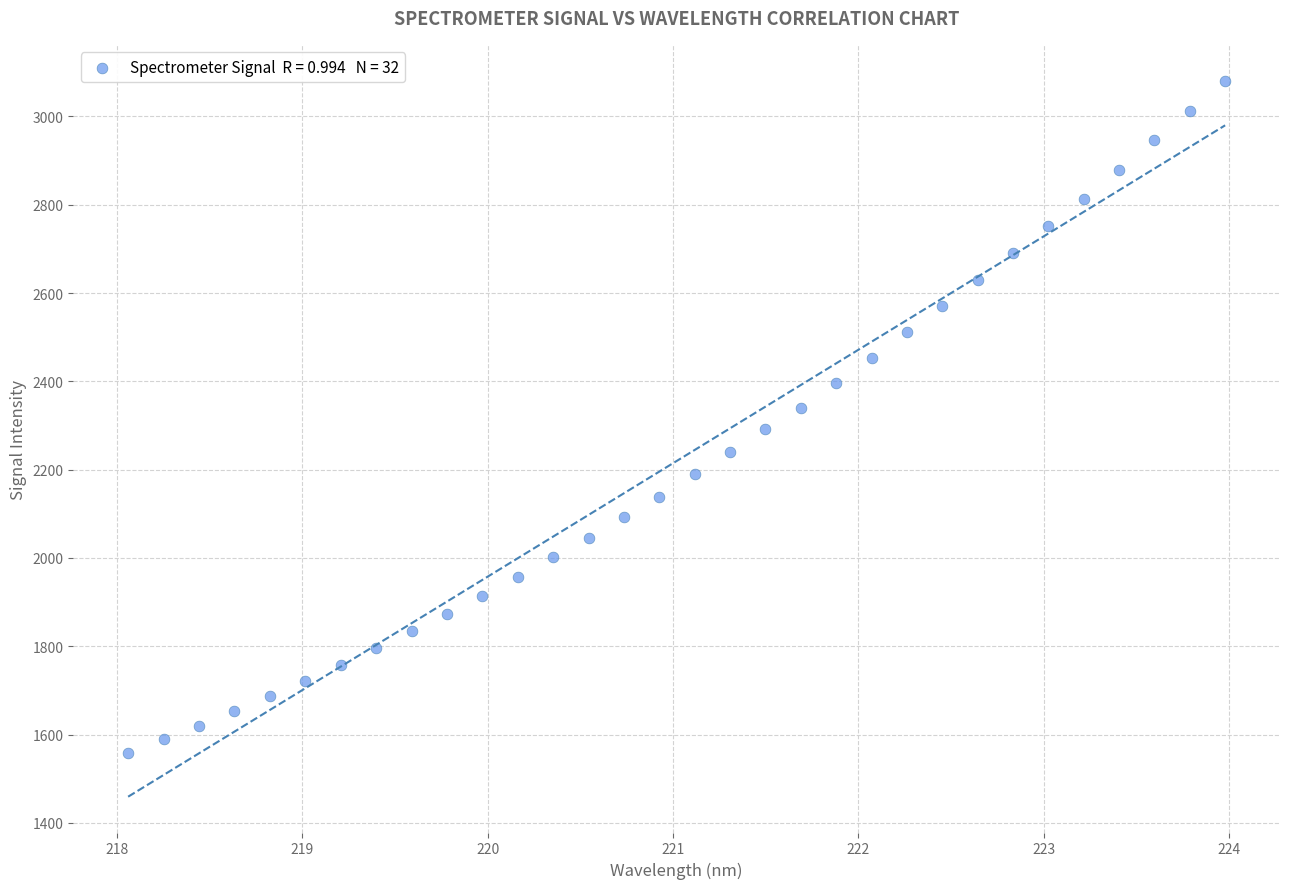

What is the range of X values (max minus min)?

5.9